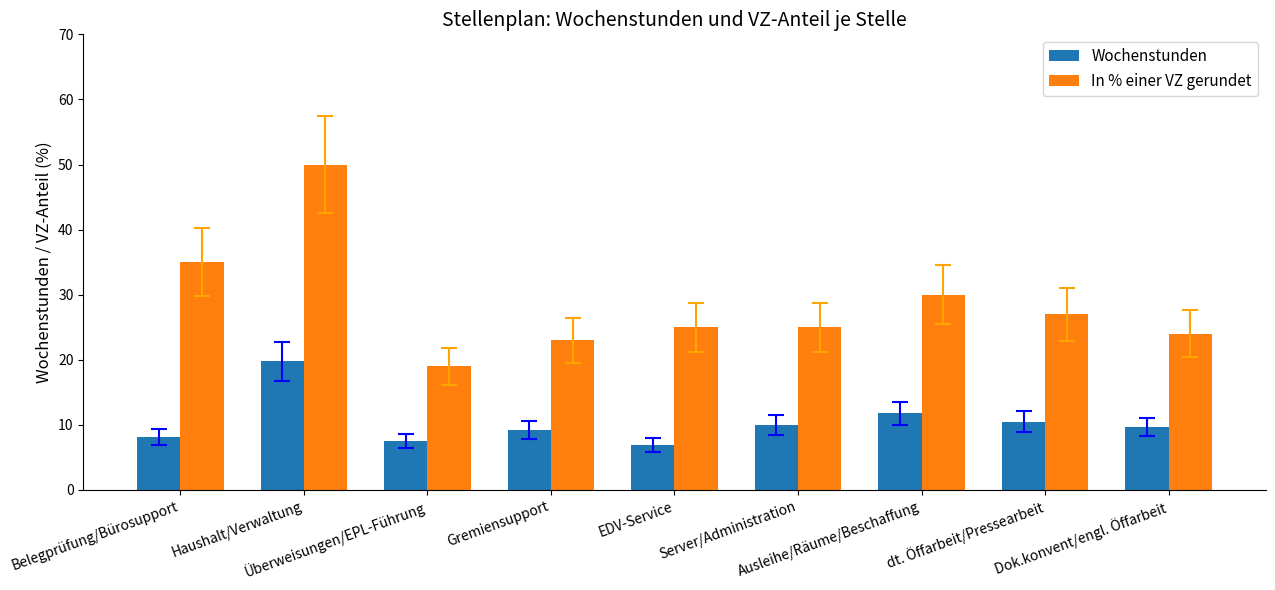

The value of Wochenstunden at EDV-Service is 6.9. True or false?

True